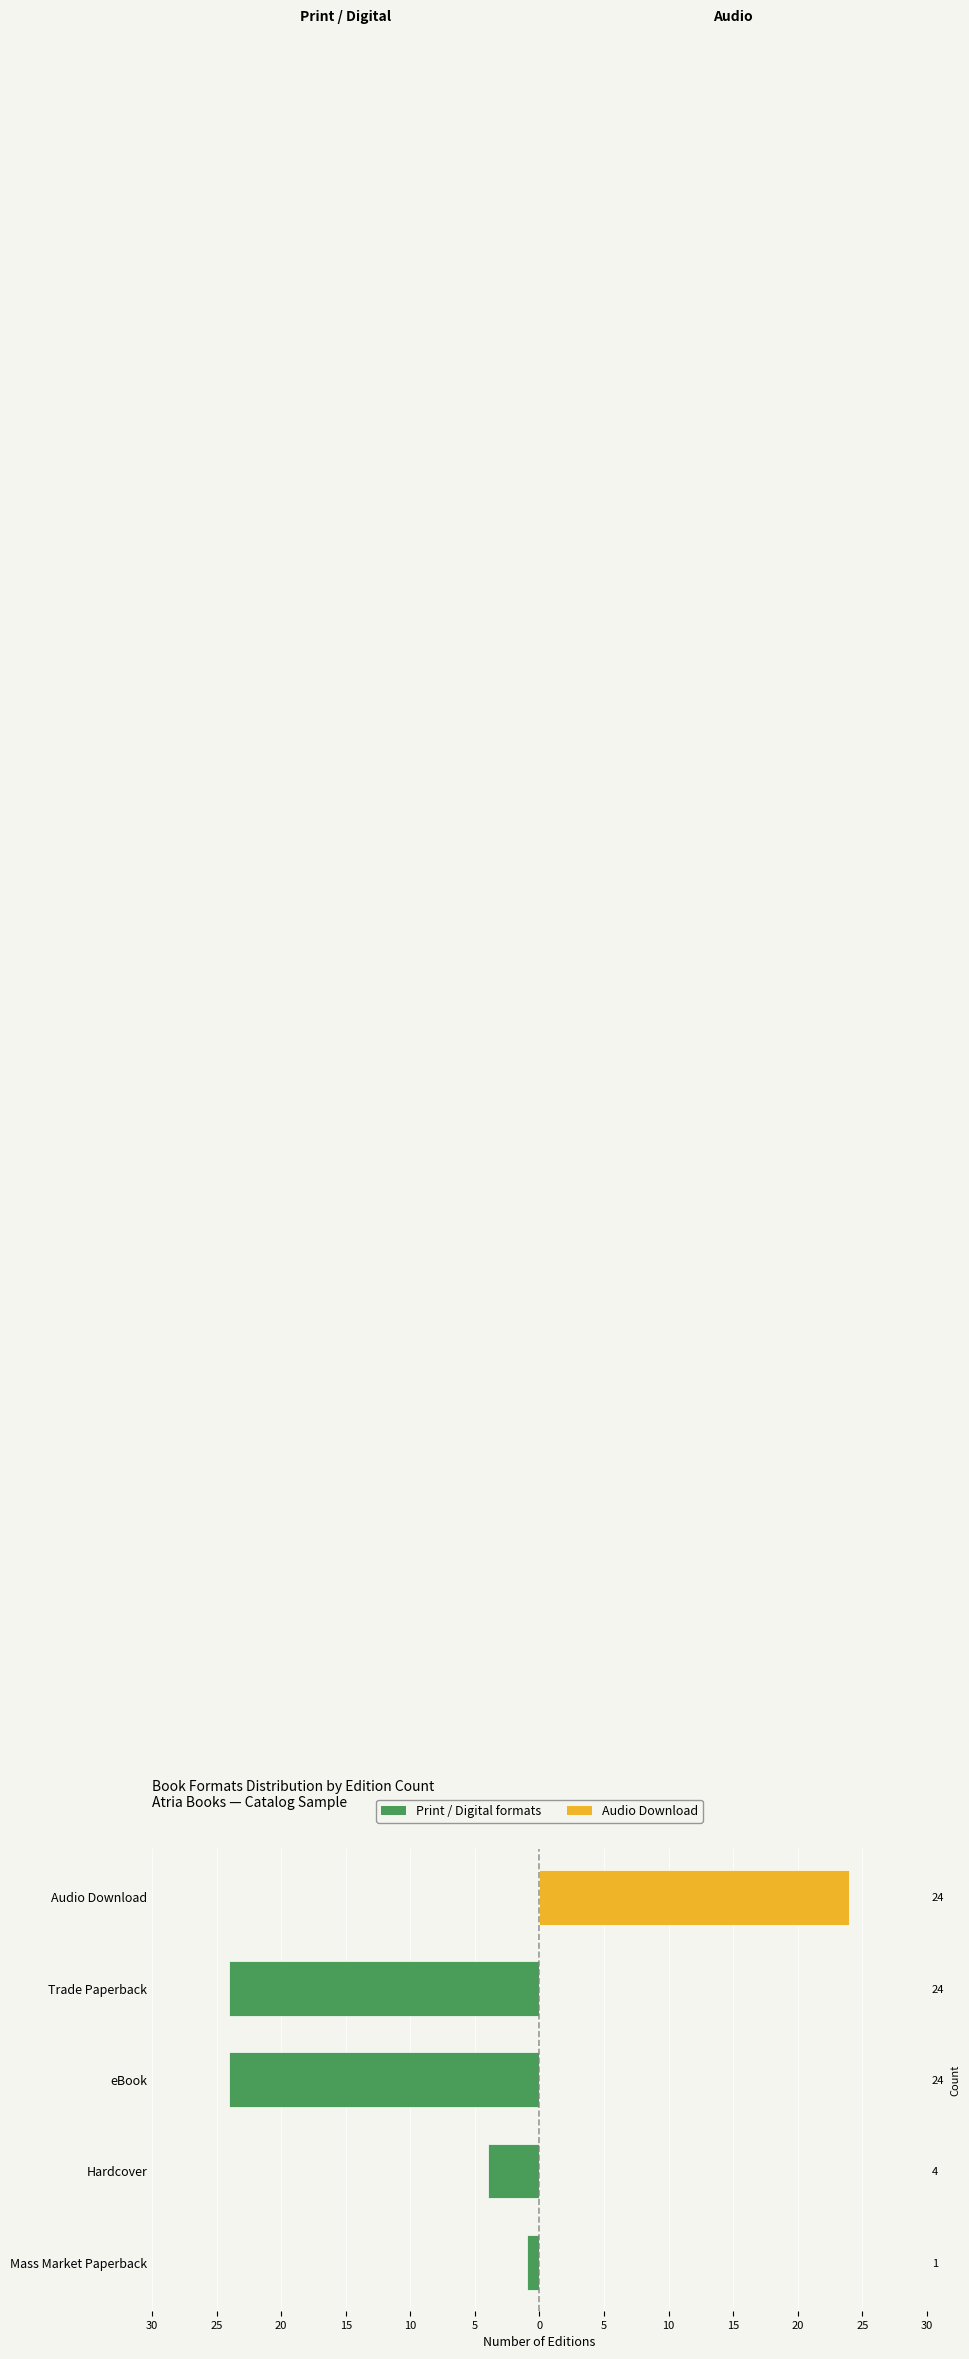

Reading left to right, what are all the values shown in this chart?

Trade Paperback / eBook / Other: -1	-4	-24	-24	0
Audio Download: 0	0	0	0	24